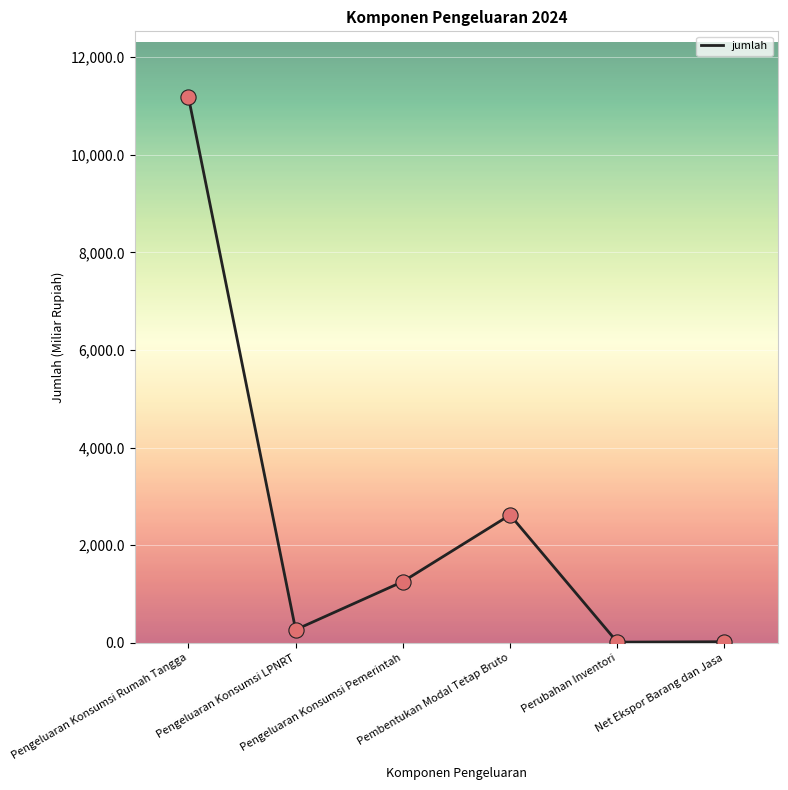

Which has a higher value, Pengeluaran Konsumsi Rumah Tangga or Pengeluaran Konsumsi LPNRT?

Pengeluaran Konsumsi Rumah Tangga